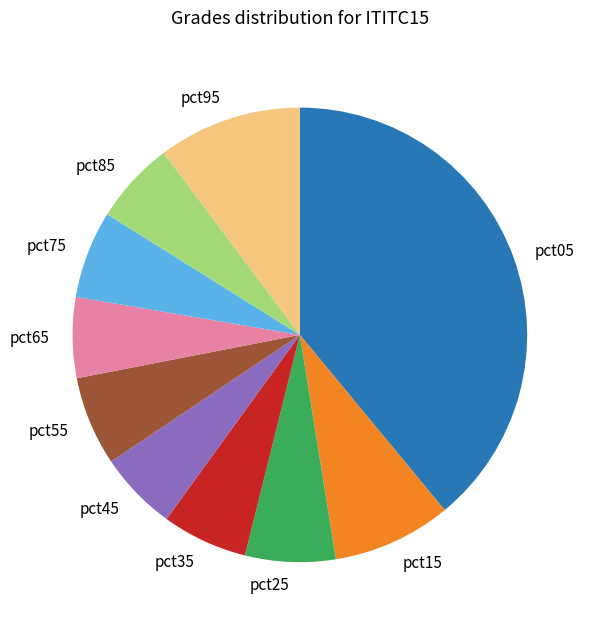

The pct75 slice represents 6% of the pie. True or false?

True